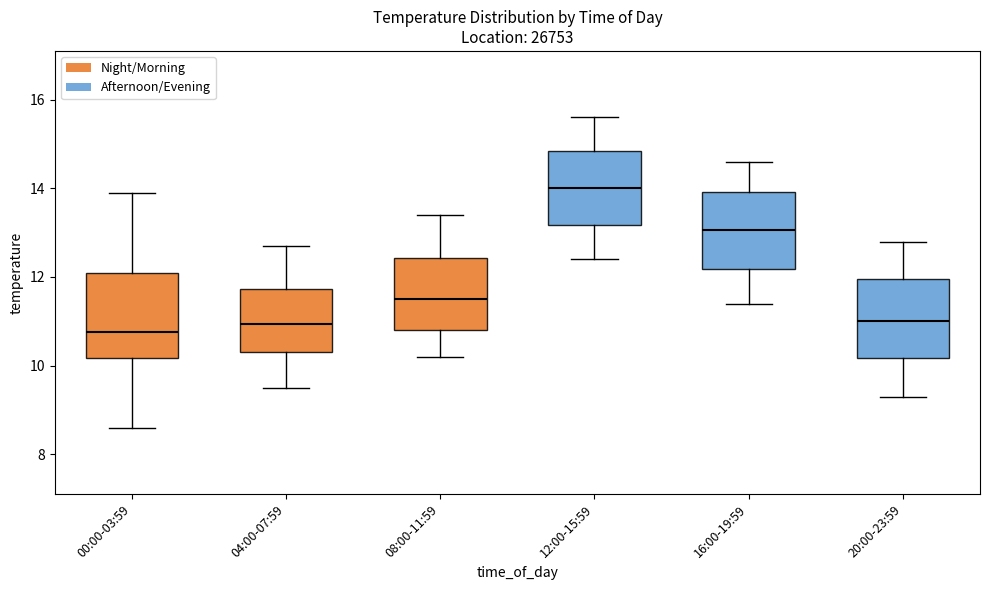

Reading left to right, transcribe this box plot: for each box, give where its median line is, the range the box spans, and where its two whiskers end, as read against the y-axis. The values are not printed on the chart, so give them approximately, as read against the axis.

00:00-03:59: median 10.8, box 10.2 to 12.2, whiskers 8.6 to 14.0
04:00-07:59: median 11.0, box 10.4 to 11.8, whiskers 9.6 to 12.8
08:00-11:59: median 11.6, box 10.8 to 12.4, whiskers 10.2 to 13.4
12:00-15:59: median 14.0, box 13.2 to 14.8, whiskers 12.4 to 15.6
16:00-19:59: median 13.0, box 12.2 to 14.0, whiskers 11.4 to 14.6
20:00-23:59: median 11.0, box 10.2 to 12.0, whiskers 9.4 to 12.8